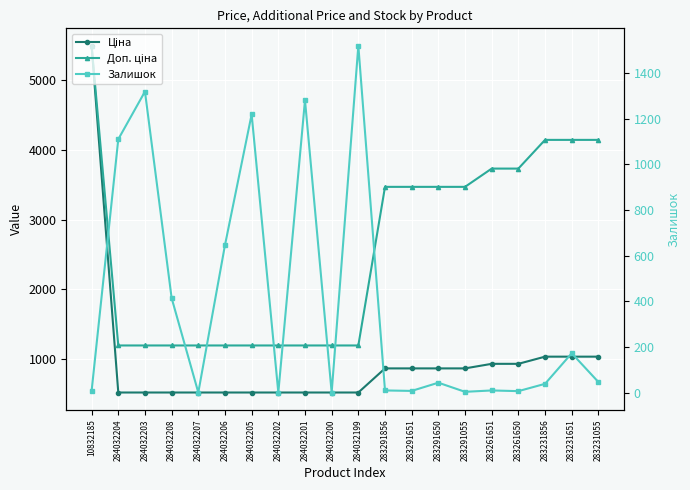

How many values in Залишок are above zero?

17